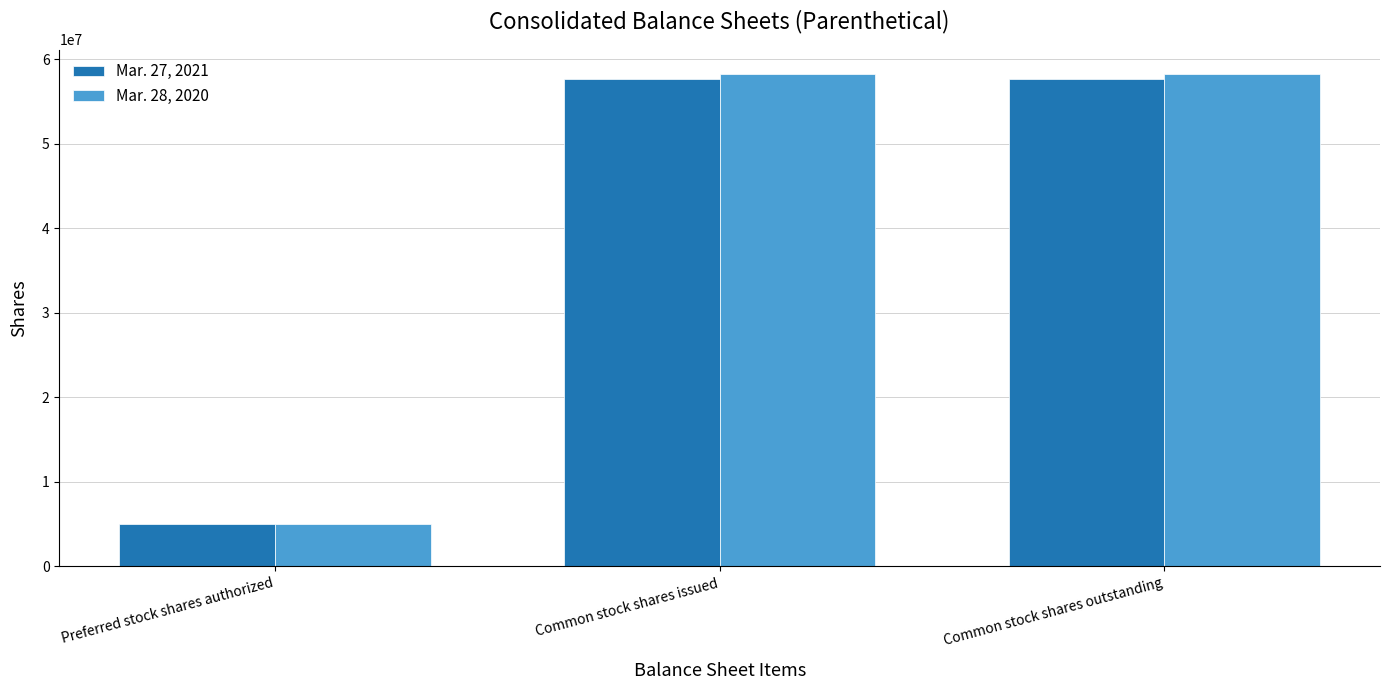

Which series has the widest spread of values?

Mar. 28, 2020